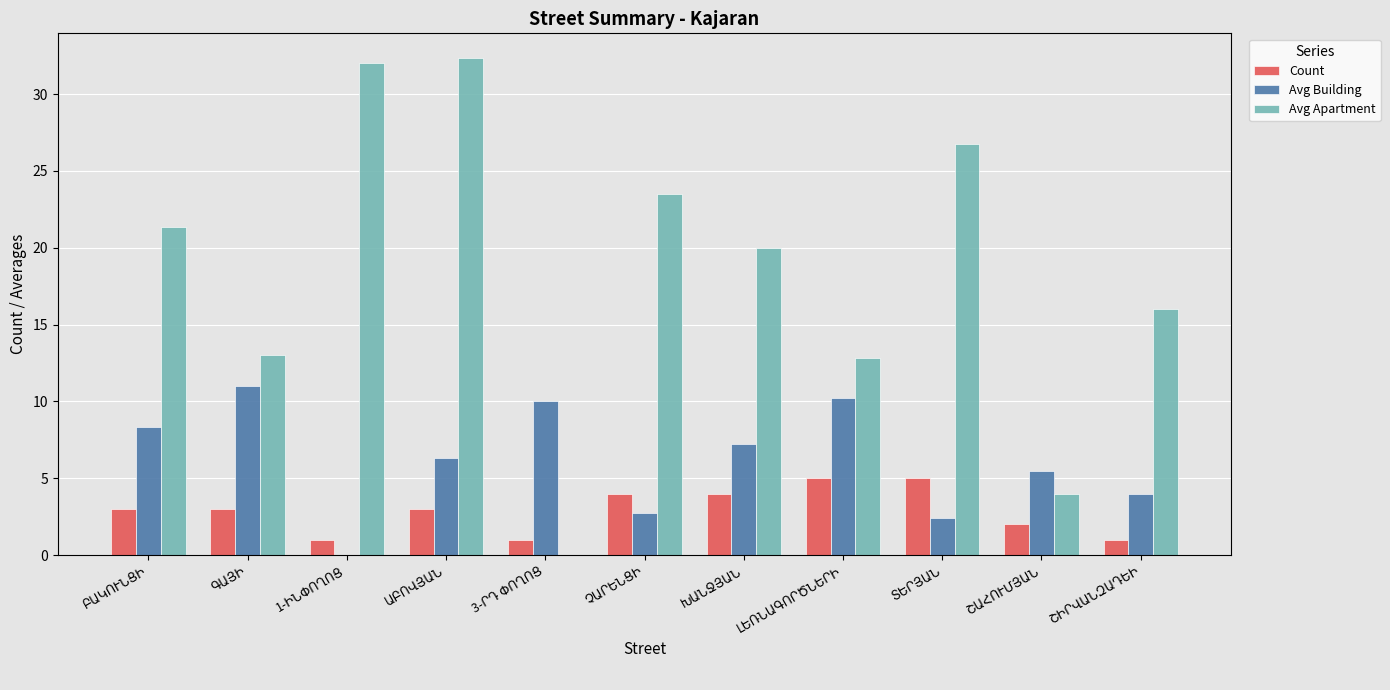

Which series has the largest total across all categories?

Avg Apartment